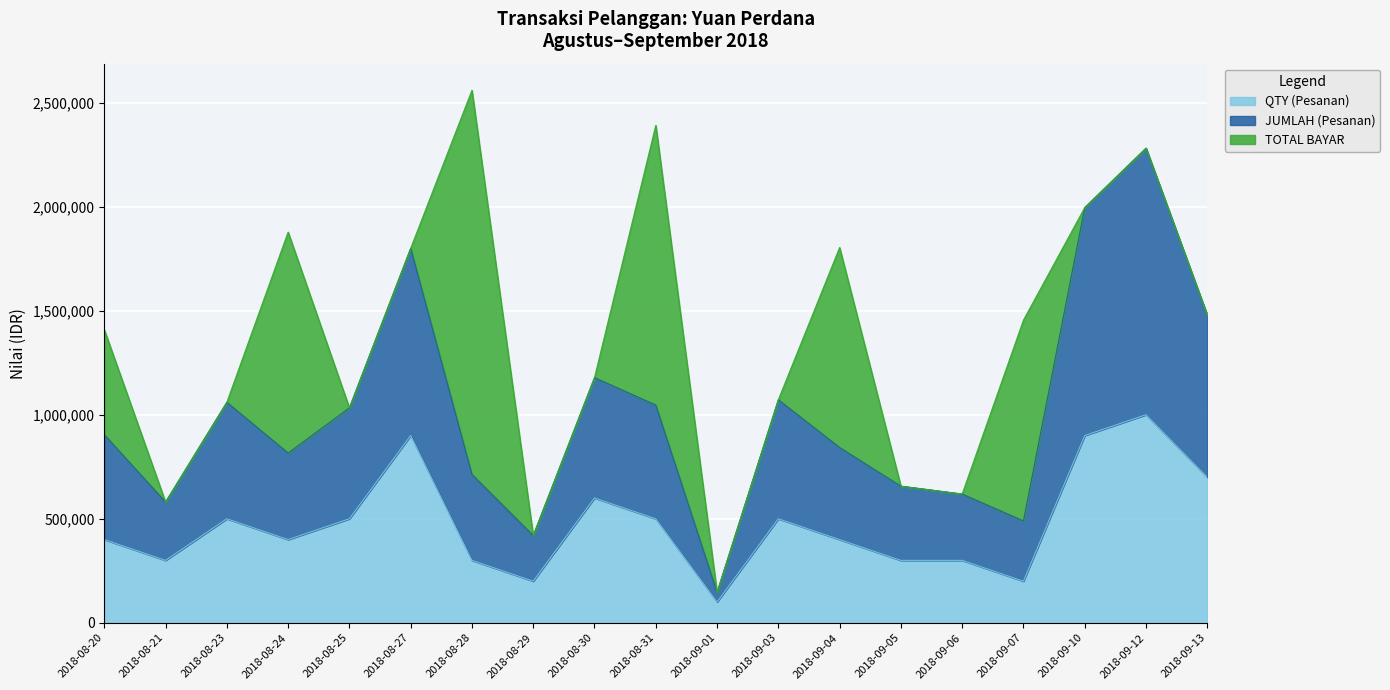

What is the label of the 1st point from the right?

2018-09-13